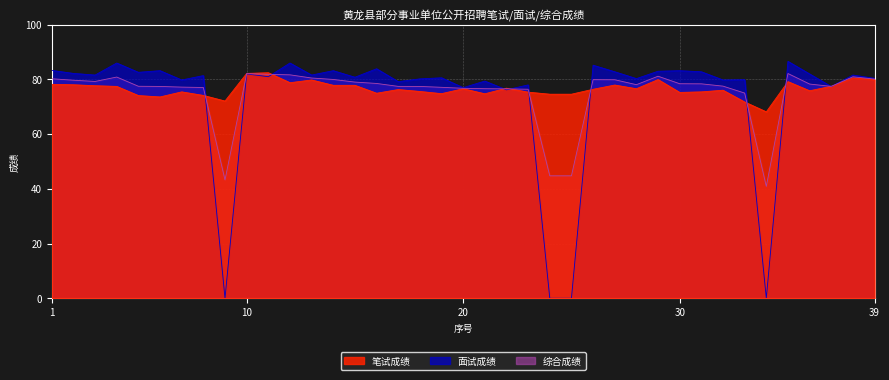

What is the value of the 面试成绩 point at the 38th from the left?

81.6